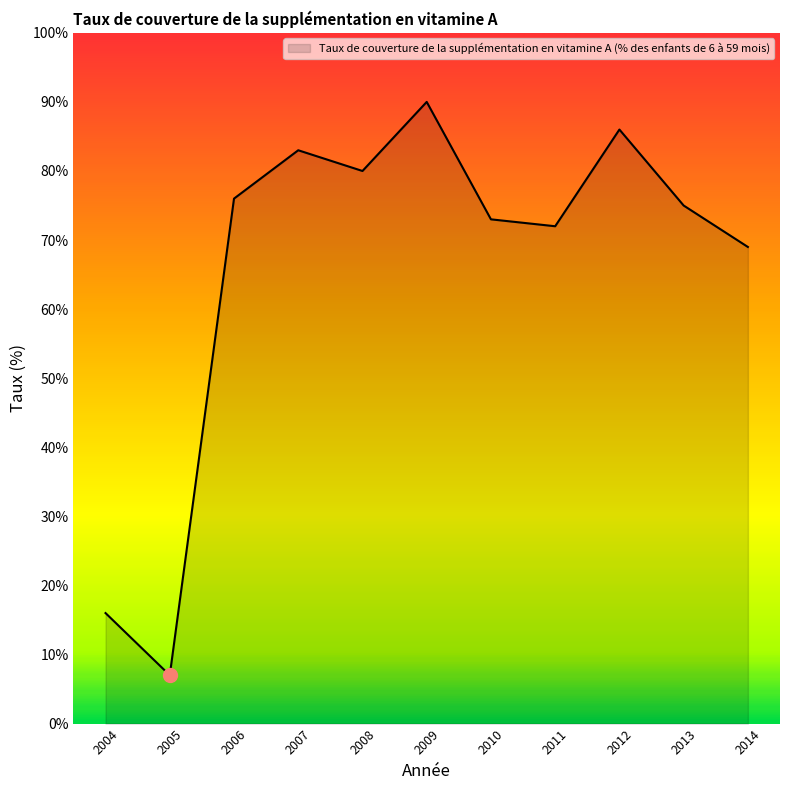

What is the difference between the maximum and minimum values?

83